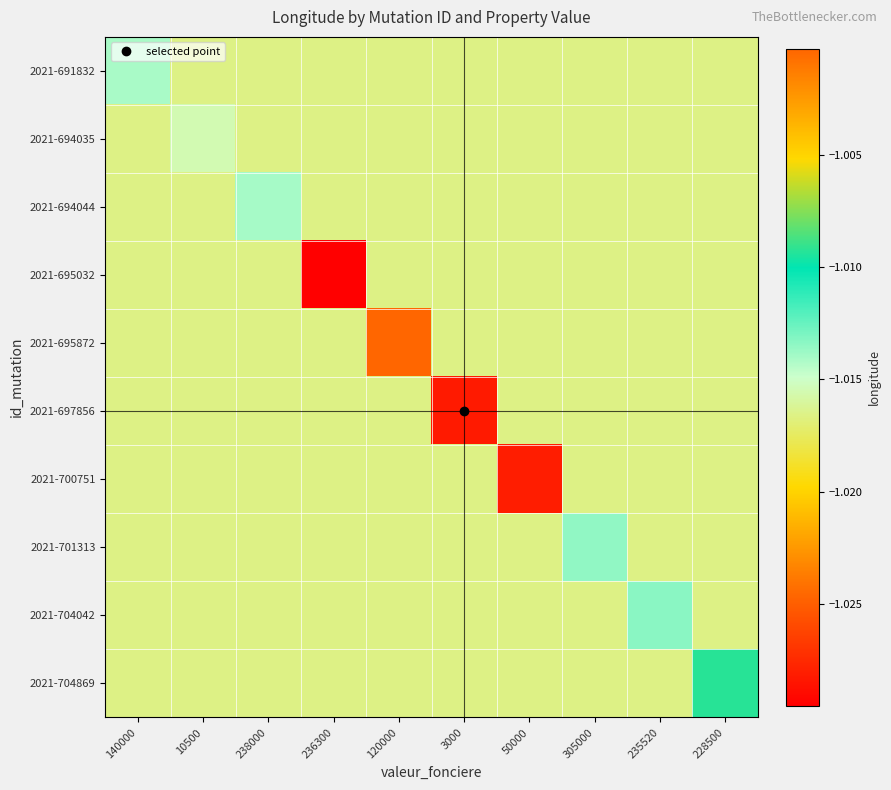

Reading right to left, what are all the values shown in this chart?

2021-691832: 228500=-1.0	235520=-1.0	305000=-1.0	50000=-1.0	3000=-1.0	120000=-1.0	236300=-1.0	238000=-1.0	10500=-1.0	140000=-1.0
2021-694035: 228500=-1.0	235520=-1.0	305000=-1.0	50000=-1.0	3000=-1.0	120000=-1.0	236300=-1.0	238000=-1.0	10500=-1.0	140000=-1.0
2021-694044: 228500=-1.0	235520=-1.0	305000=-1.0	50000=-1.0	3000=-1.0	120000=-1.0	236300=-1.0	238000=-1.0	10500=-1.0	140000=-1.0
2021-695032: 228500=-1.0	235520=-1.0	305000=-1.0	50000=-1.0	3000=-1.0	120000=-1.0	236300=-1.0	238000=-1.0	10500=-1.0	140000=-1.0
2021-695872: 228500=-1.0	235520=-1.0	305000=-1.0	50000=-1.0	3000=-1.0	120000=-1.0	236300=-1.0	238000=-1.0	10500=-1.0	140000=-1.0
2021-697856: 228500=-1.0	235520=-1.0	305000=-1.0	50000=-1.0	3000=-1.0	120000=-1.0	236300=-1.0	238000=-1.0	10500=-1.0	140000=-1.0
2021-700751: 228500=-1.0	235520=-1.0	305000=-1.0	50000=-1.0	3000=-1.0	120000=-1.0	236300=-1.0	238000=-1.0	10500=-1.0	140000=-1.0
2021-701313: 228500=-1.0	235520=-1.0	305000=-1.0	50000=-1.0	3000=-1.0	120000=-1.0	236300=-1.0	238000=-1.0	10500=-1.0	140000=-1.0
2021-704042: 228500=-1.0	235520=-1.0	305000=-1.0	50000=-1.0	3000=-1.0	120000=-1.0	236300=-1.0	238000=-1.0	10500=-1.0	140000=-1.0
2021-704869: 228500=-1.0	235520=-1.0	305000=-1.0	50000=-1.0	3000=-1.0	120000=-1.0	236300=-1.0	238000=-1.0	10500=-1.0	140000=-1.0